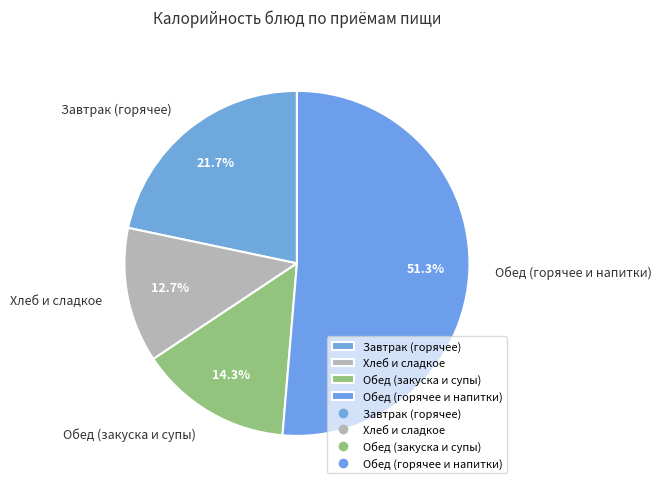

Does Обед (горячее и напитки) represent more than half of the total?

Yes